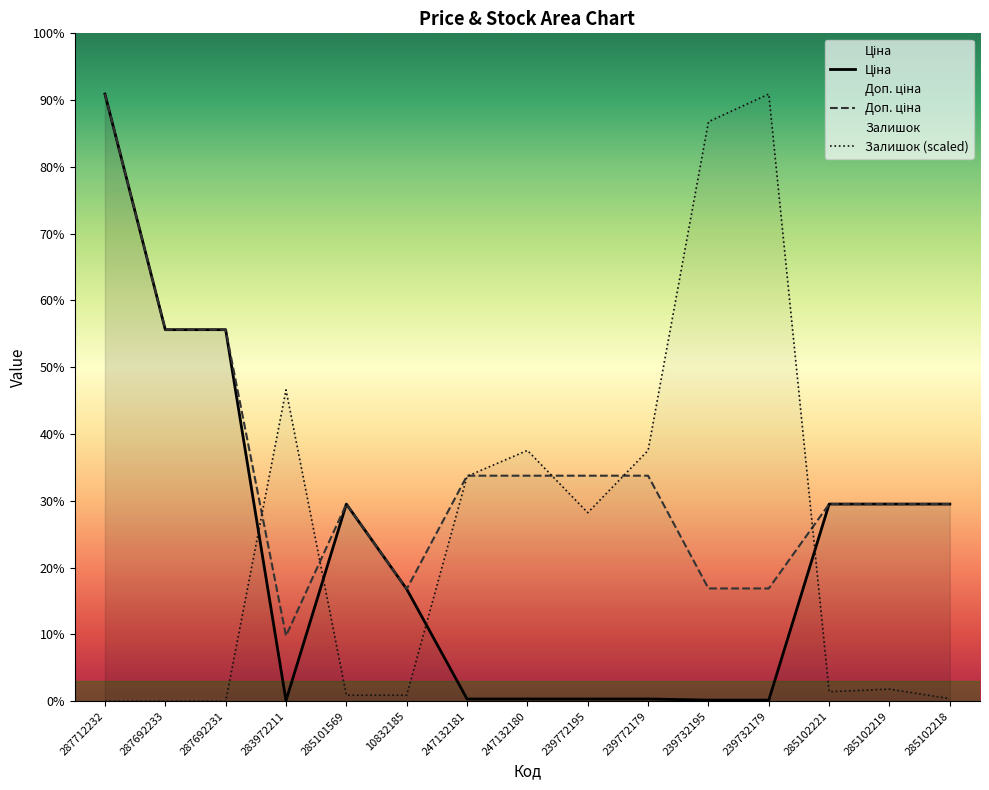

At which label does Залишок first exceed 593?

283972211